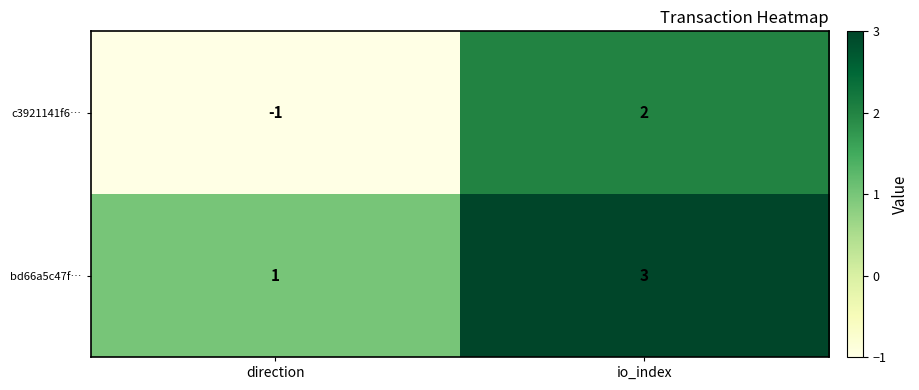

Which category has the highest value in the bd66a5c47f… series?

io_index